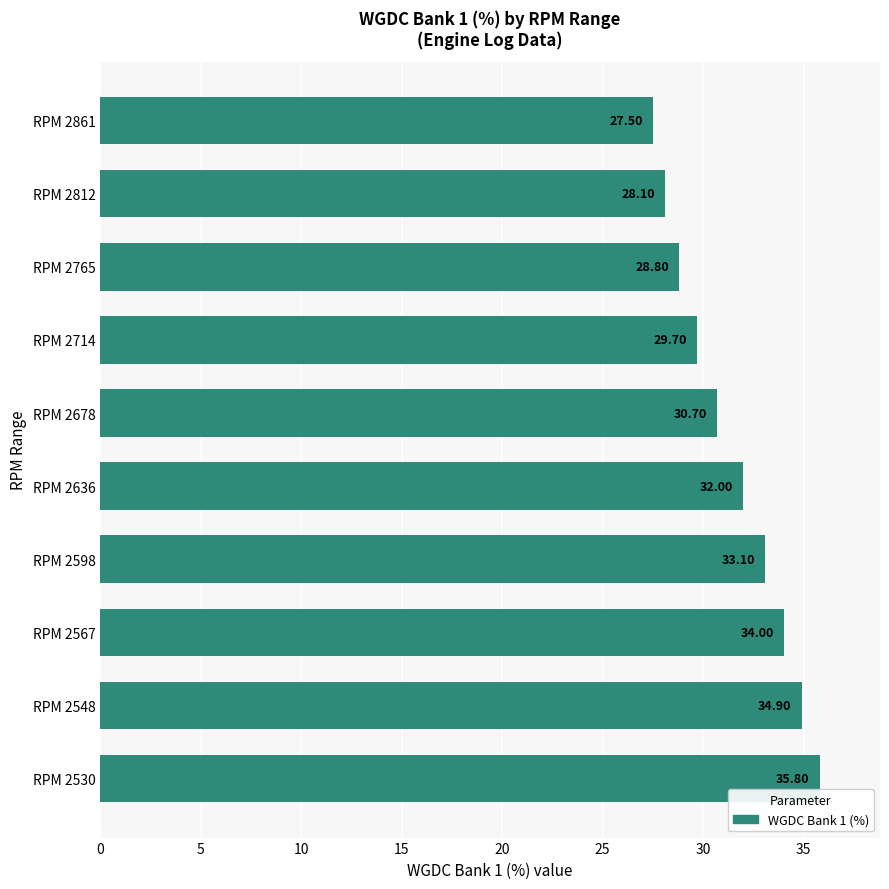

What is the difference between the maximum and minimum values?

8.3